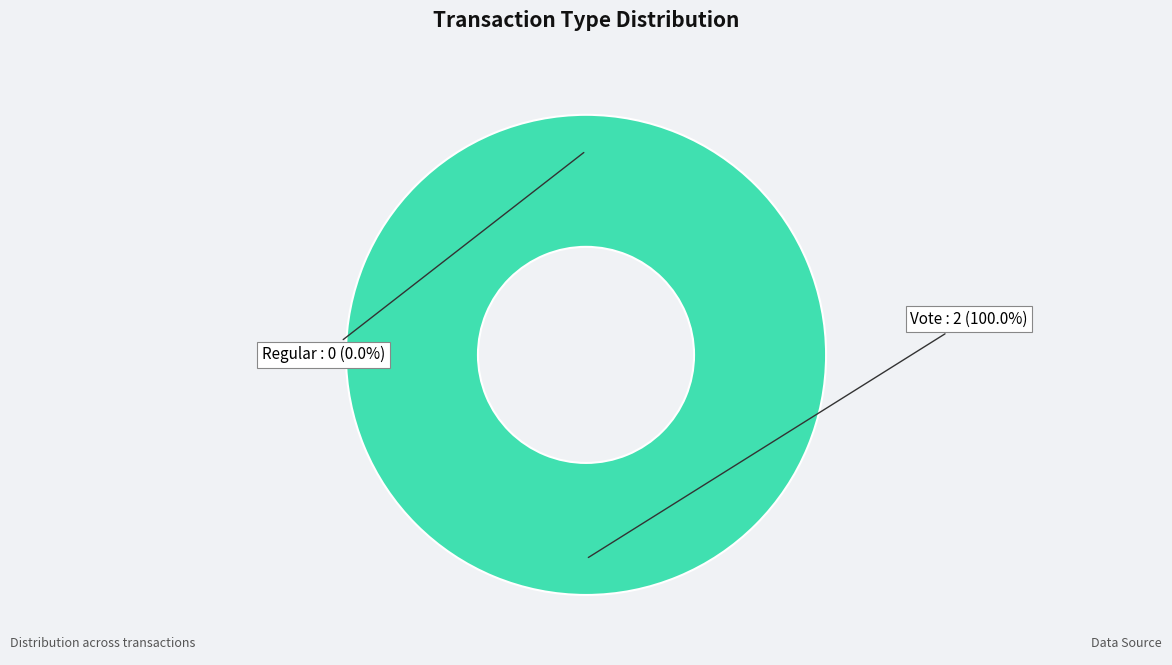

Rank the categories by value from highest to lowest.

Vote, Regular